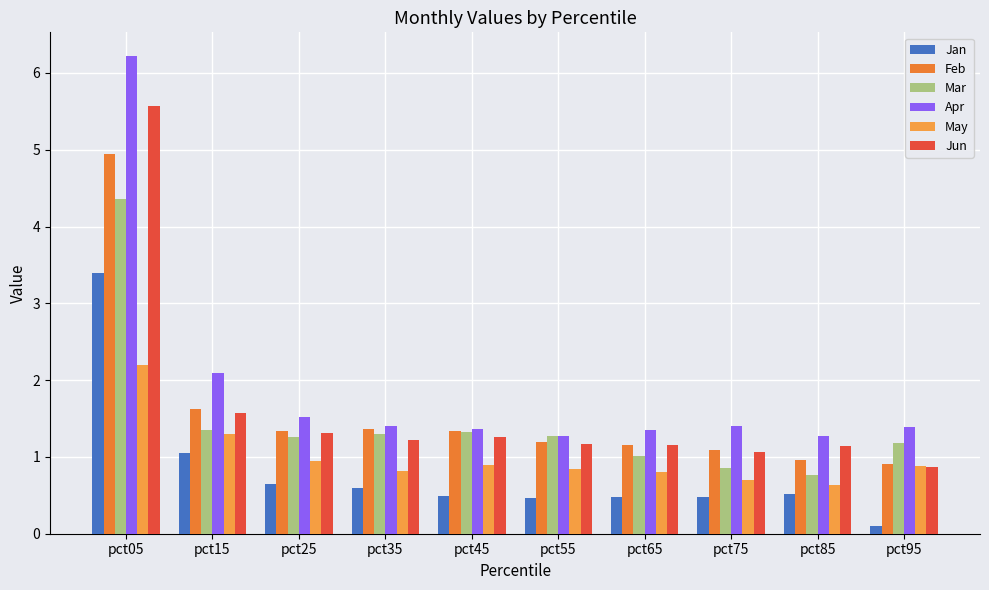

What is the difference between the highest and lowest values at pct65?

0.9